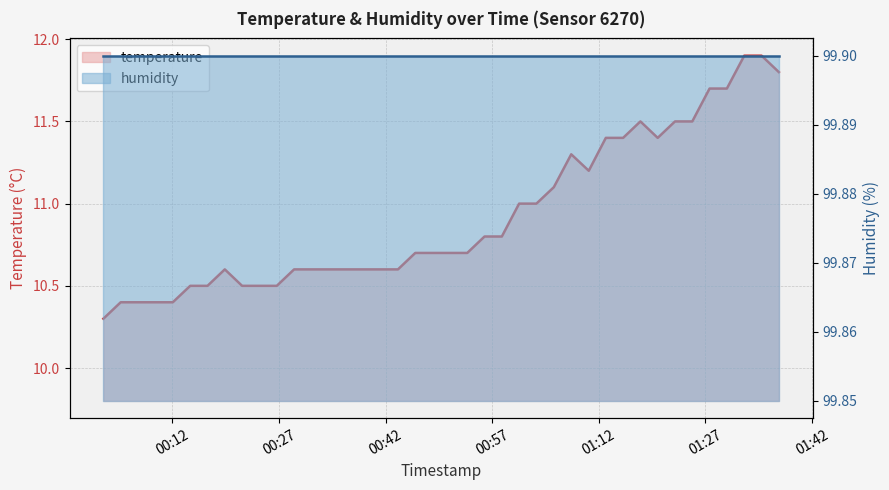

Approximately how many times larger is the value at 2023-11-19T01:03:14 compared to 2023-11-19T00:51:03?

1.0